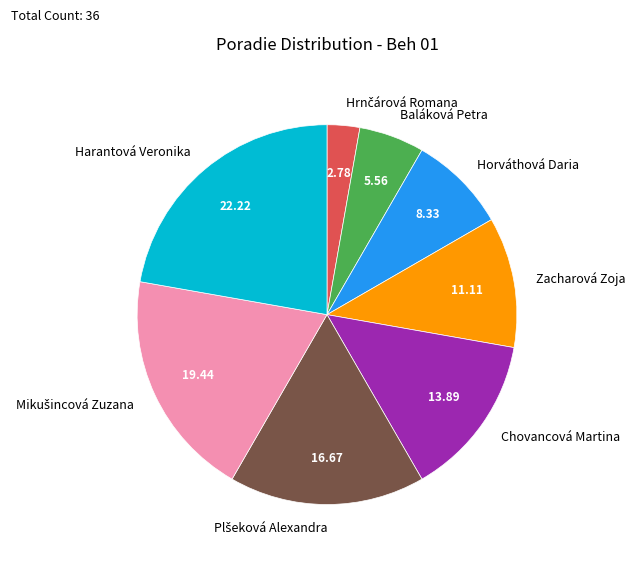

Combined, do Zacharová Zoja and Horváthová Daria account for over 50%?

No